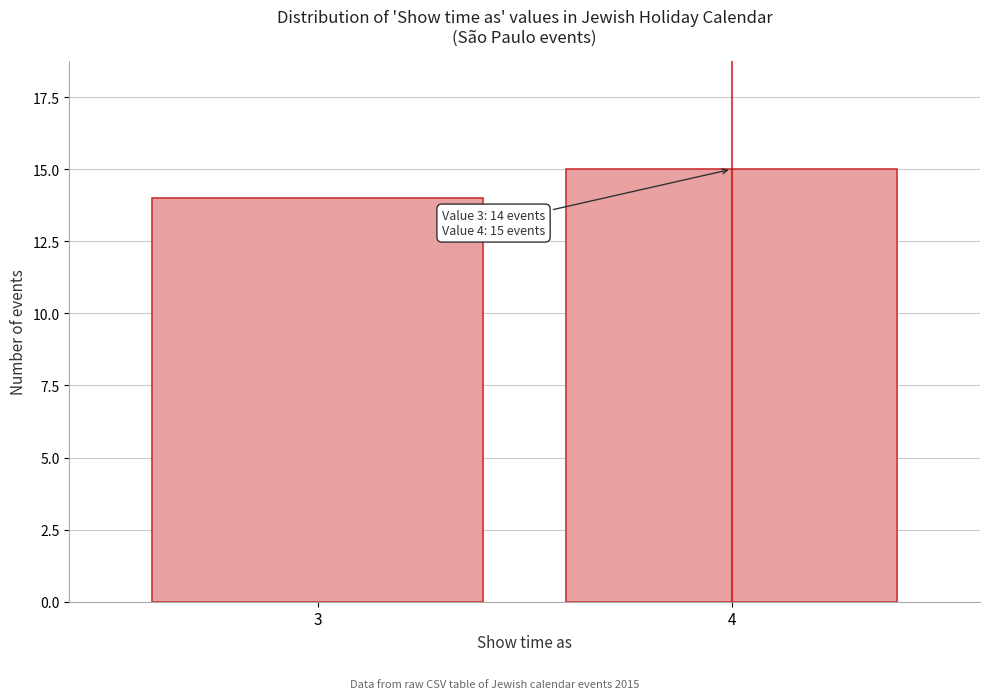

Reading left to right, transcribe all the data shown in this chart.

3=14	4=15